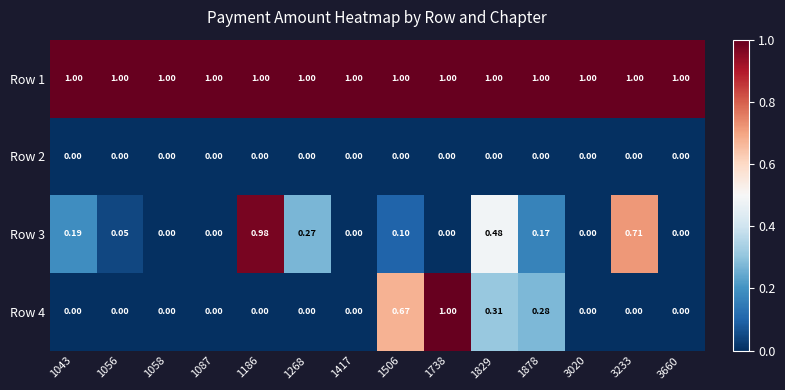

Is the value of Row 3 at 1738 greater than the value of Row 4 at 1878?

No